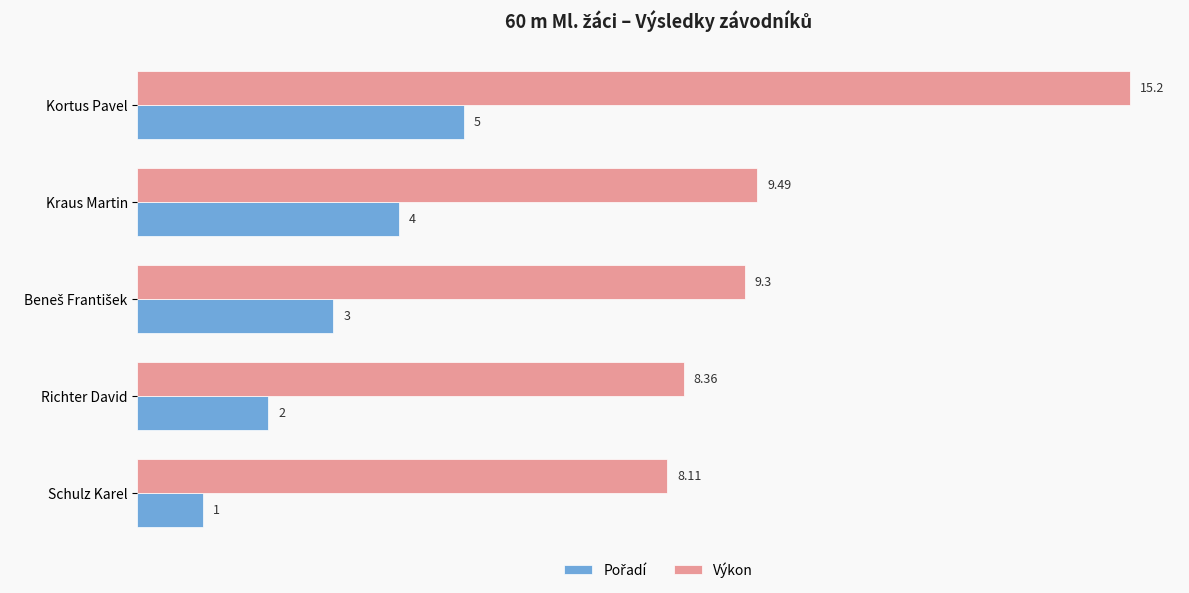

Which series has the largest range (max minus min)?

Výkon